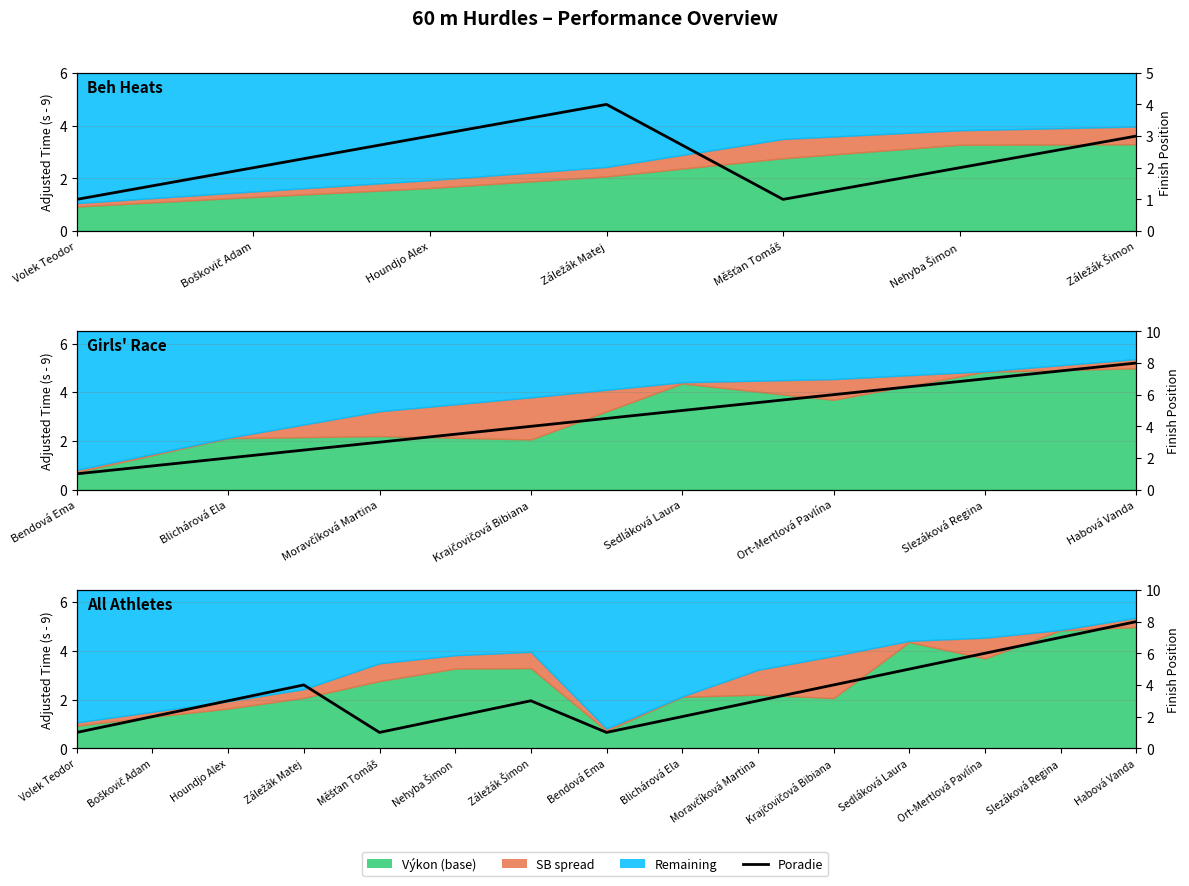

True or false: there are more than 1 points higher than both neighbors.

True